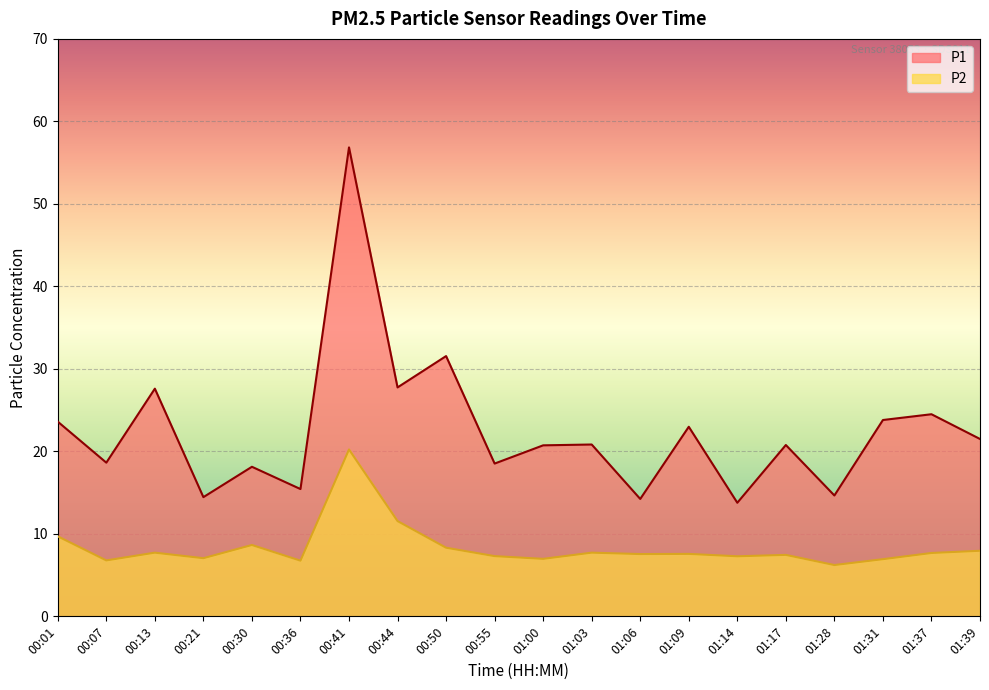

At which label does P2 reach its peak?

00:41